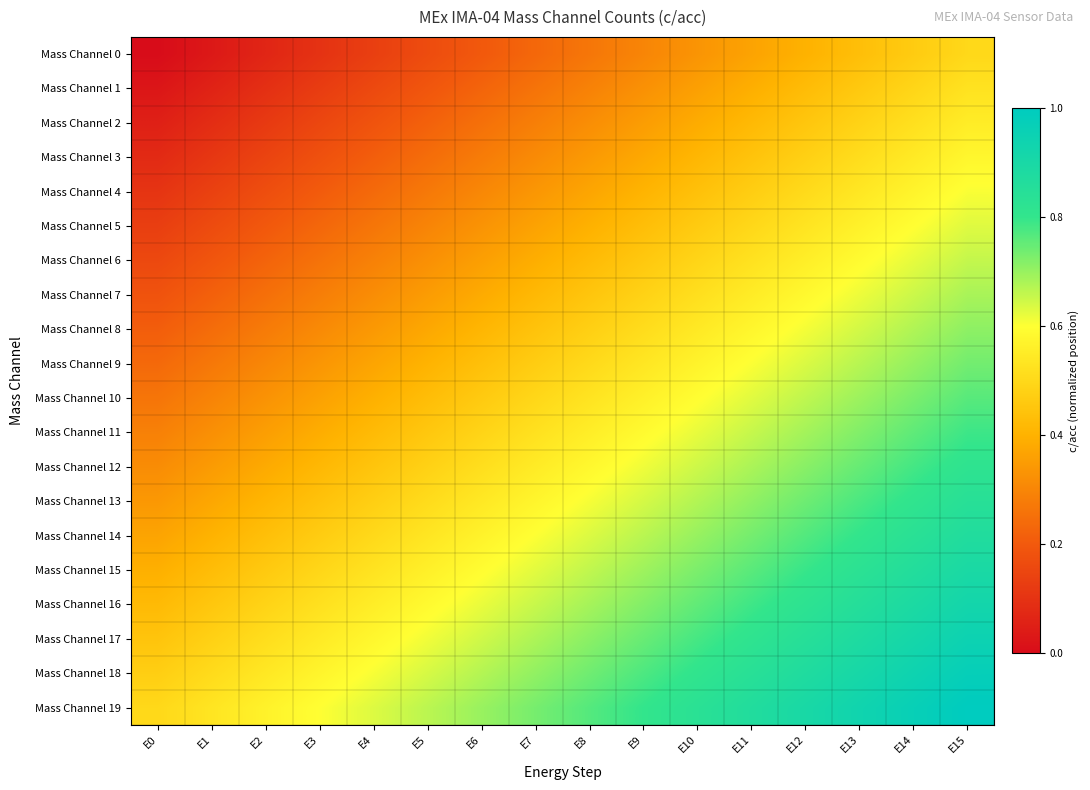

Reading right to left, extract all data points from this chart.

Mass Channel 0: E15=0.5	E14=0.5	E13=0.4	E12=0.4	E11=0.4	E10=0.3	E9=0.3	E8=0.3	E7=0.2	E6=0.2	E5=0.2	E4=0.1	E3=0.1	E2=0.1	E1=0.0	E0=0.0
Mass Channel 1: E15=0.5	E14=0.5	E13=0.5	E12=0.4	E11=0.4	E10=0.4	E9=0.3	E8=0.3	E7=0.3	E6=0.2	E5=0.2	E4=0.2	E3=0.1	E2=0.1	E1=0.1	E0=0.0
Mass Channel 2: E15=0.6	E14=0.5	E13=0.5	E12=0.5	E11=0.4	E10=0.4	E9=0.4	E8=0.3	E7=0.3	E6=0.3	E5=0.2	E4=0.2	E3=0.2	E2=0.1	E1=0.1	E0=0.1
Mass Channel 3: E15=0.6	E14=0.5	E13=0.5	E12=0.5	E11=0.4	E10=0.4	E9=0.4	E8=0.3	E7=0.3	E6=0.3	E5=0.2	E4=0.2	E3=0.2	E2=0.1	E1=0.1	E0=0.1
Mass Channel 4: E15=0.6	E14=0.6	E13=0.5	E12=0.5	E11=0.5	E10=0.4	E9=0.4	E8=0.4	E7=0.3	E6=0.3	E5=0.3	E4=0.2	E3=0.2	E2=0.2	E1=0.1	E0=0.1
Mass Channel 5: E15=0.6	E14=0.6	E13=0.6	E12=0.5	E11=0.5	E10=0.5	E9=0.4	E8=0.4	E7=0.4	E6=0.3	E5=0.3	E4=0.3	E3=0.2	E2=0.2	E1=0.2	E0=0.1
Mass Channel 6: E15=0.7	E14=0.6	E13=0.6	E12=0.6	E11=0.5	E10=0.5	E9=0.5	E8=0.4	E7=0.4	E6=0.4	E5=0.3	E4=0.3	E3=0.3	E2=0.2	E1=0.2	E0=0.2
Mass Channel 7: E15=0.7	E14=0.7	E13=0.6	E12=0.6	E11=0.6	E10=0.5	E9=0.5	E8=0.5	E7=0.4	E6=0.4	E5=0.4	E4=0.3	E3=0.3	E2=0.3	E1=0.2	E0=0.2
Mass Channel 8: E15=0.7	E14=0.7	E13=0.6	E12=0.6	E11=0.6	E10=0.5	E9=0.5	E8=0.5	E7=0.4	E6=0.4	E5=0.4	E4=0.3	E3=0.3	E2=0.3	E1=0.2	E0=0.2
Mass Channel 9: E15=0.7	E14=0.7	E13=0.7	E12=0.6	E11=0.6	E10=0.6	E9=0.5	E8=0.5	E7=0.5	E6=0.4	E5=0.4	E4=0.4	E3=0.3	E2=0.3	E1=0.3	E0=0.2
Mass Channel 10: E15=0.8	E14=0.7	E13=0.7	E12=0.7	E11=0.6	E10=0.6	E9=0.6	E8=0.5	E7=0.5	E6=0.5	E5=0.4	E4=0.4	E3=0.4	E2=0.3	E1=0.3	E0=0.3
Mass Channel 11: E15=0.8	E14=0.8	E13=0.7	E12=0.7	E11=0.7	E10=0.6	E9=0.6	E8=0.6	E7=0.5	E6=0.5	E5=0.5	E4=0.4	E3=0.4	E2=0.4	E1=0.3	E0=0.3
Mass Channel 12: E15=0.8	E14=0.8	E13=0.7	E12=0.7	E11=0.7	E10=0.6	E9=0.6	E8=0.6	E7=0.5	E6=0.5	E5=0.5	E4=0.4	E3=0.4	E2=0.4	E1=0.3	E0=0.3
Mass Channel 13: E15=0.8	E14=0.8	E13=0.8	E12=0.7	E11=0.7	E10=0.7	E9=0.6	E8=0.6	E7=0.6	E6=0.5	E5=0.5	E4=0.5	E3=0.4	E2=0.4	E1=0.4	E0=0.3
Mass Channel 14: E15=0.9	E14=0.8	E13=0.8	E12=0.8	E11=0.7	E10=0.7	E9=0.7	E8=0.6	E7=0.6	E6=0.6	E5=0.5	E4=0.5	E3=0.5	E2=0.4	E1=0.4	E0=0.4
Mass Channel 15: E15=0.9	E14=0.9	E13=0.8	E12=0.8	E11=0.8	E10=0.7	E9=0.7	E8=0.7	E7=0.6	E6=0.6	E5=0.6	E4=0.5	E3=0.5	E2=0.5	E1=0.4	E0=0.4
Mass Channel 16: E15=0.9	E14=0.9	E13=0.9	E12=0.8	E11=0.8	E10=0.8	E9=0.7	E8=0.7	E7=0.7	E6=0.6	E5=0.6	E4=0.6	E3=0.5	E2=0.5	E1=0.5	E0=0.4
Mass Channel 17: E15=0.9	E14=0.9	E13=0.9	E12=0.8	E11=0.8	E10=0.8	E9=0.7	E8=0.7	E7=0.7	E6=0.6	E5=0.6	E4=0.6	E3=0.5	E2=0.5	E1=0.5	E0=0.4
Mass Channel 18: E15=1.0	E14=0.9	E13=0.9	E12=0.9	E11=0.8	E10=0.8	E9=0.8	E8=0.7	E7=0.7	E6=0.7	E5=0.6	E4=0.6	E3=0.6	E2=0.5	E1=0.5	E0=0.5
Mass Channel 19: E15=1.0	E14=1.0	E13=0.9	E12=0.9	E11=0.9	E10=0.8	E9=0.8	E8=0.8	E7=0.7	E6=0.7	E5=0.7	E4=0.6	E3=0.6	E2=0.6	E1=0.5	E0=0.5